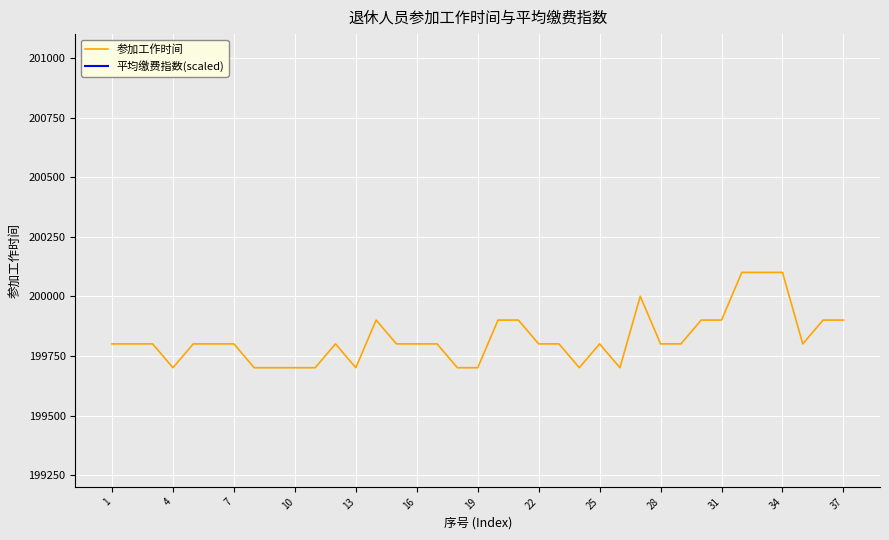

What is the highest value of the 参加工作时间 series?

200101